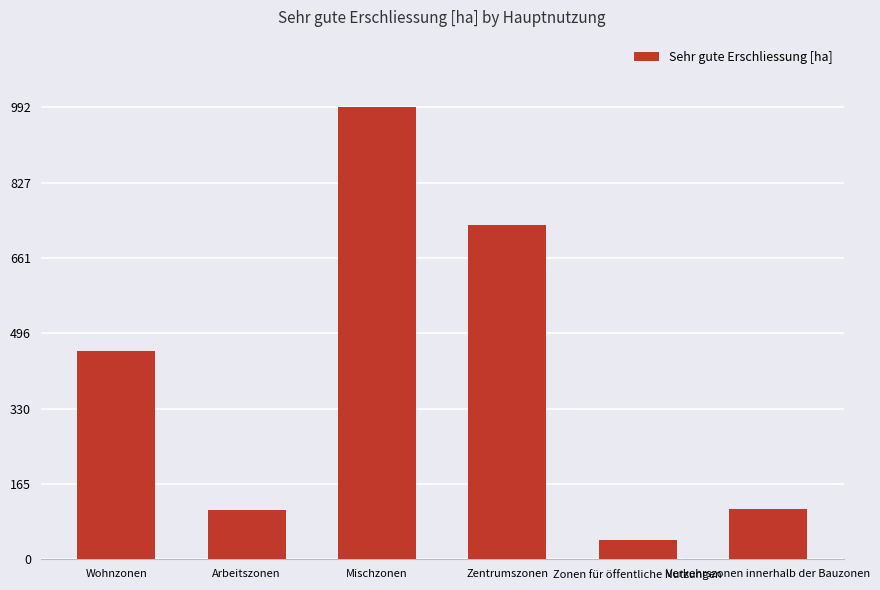

How many bars are there in total?

6